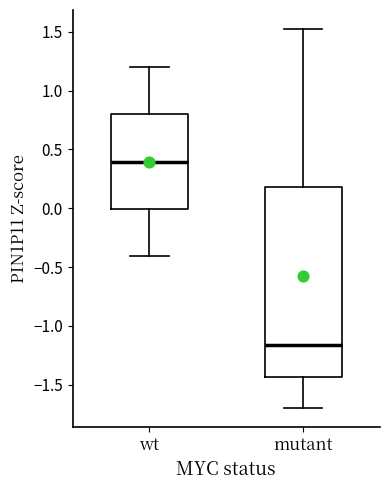

Which box is the tallest, from its lower edge to its upper edge?

mutant